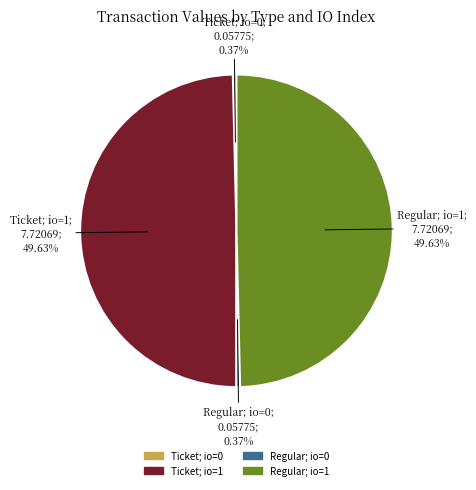

Does any single category account for the majority?

No